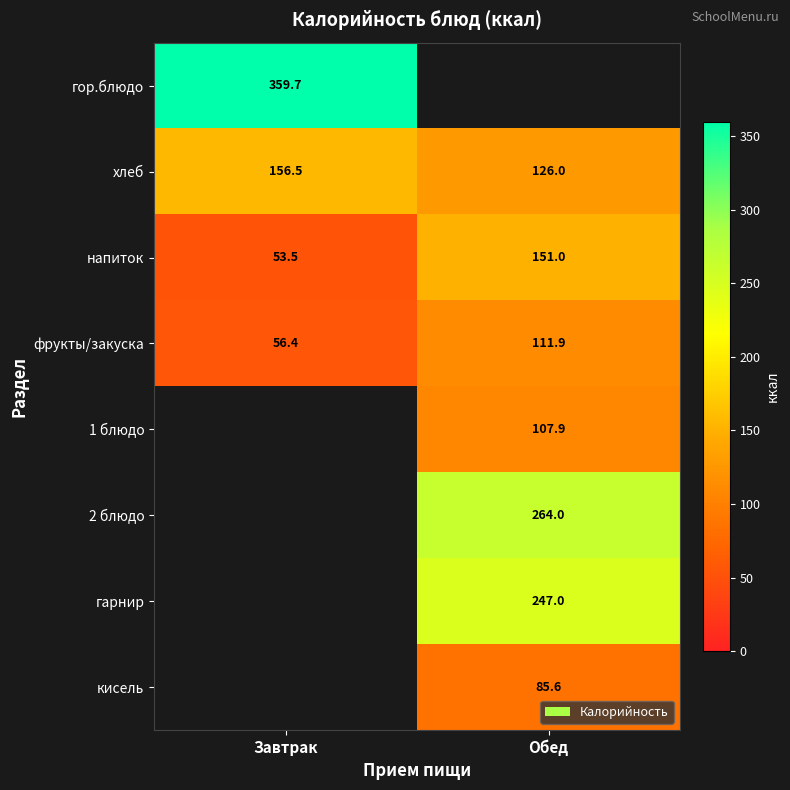

At which label is фрукты/закуска closest to 84?

Завтрак